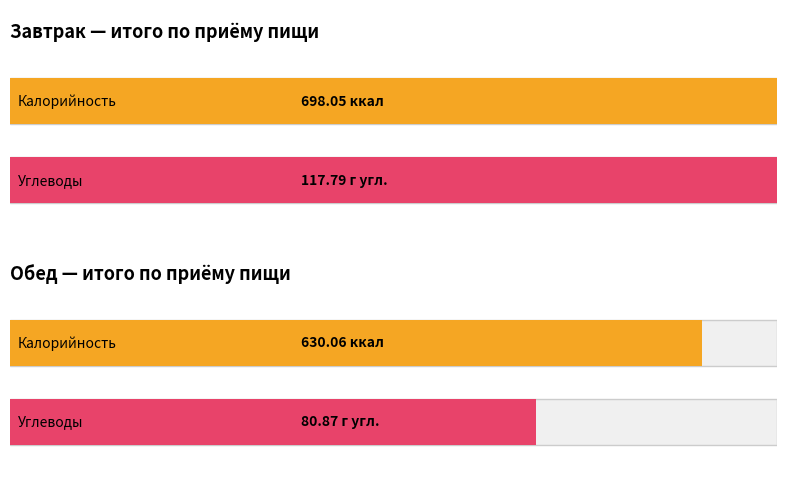

Between Завтрак and Обед, which series saw the biggest shift?

Калорийность